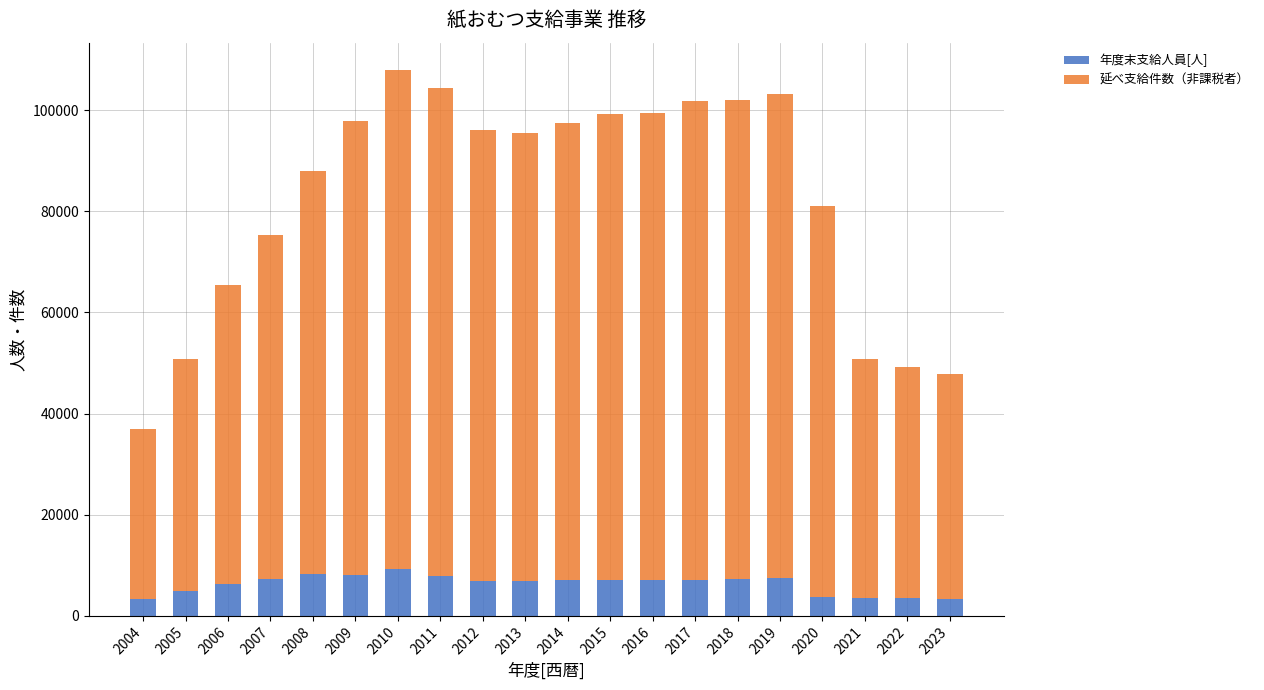

How many bars are there in total?

20